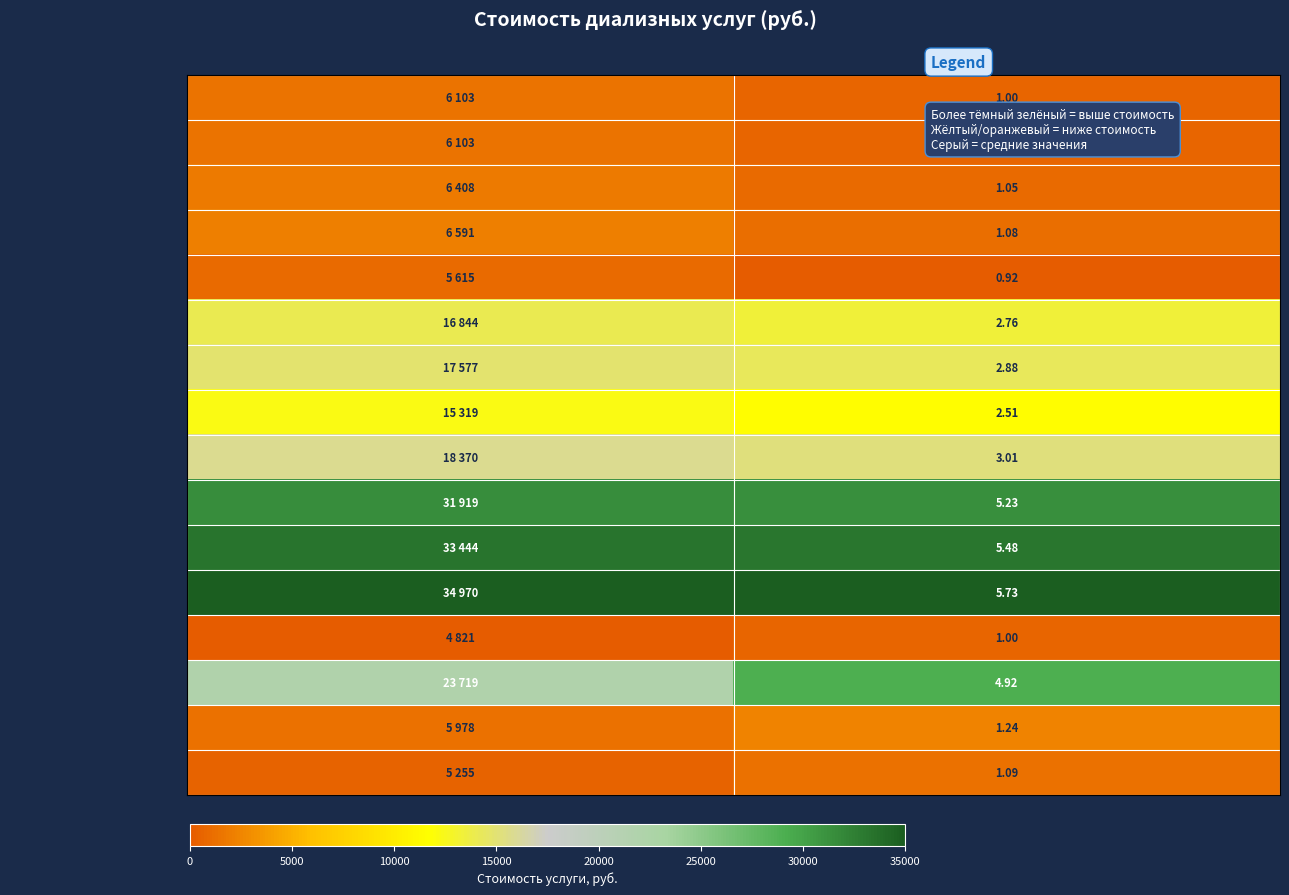

How many distinct data groups are displayed?

16